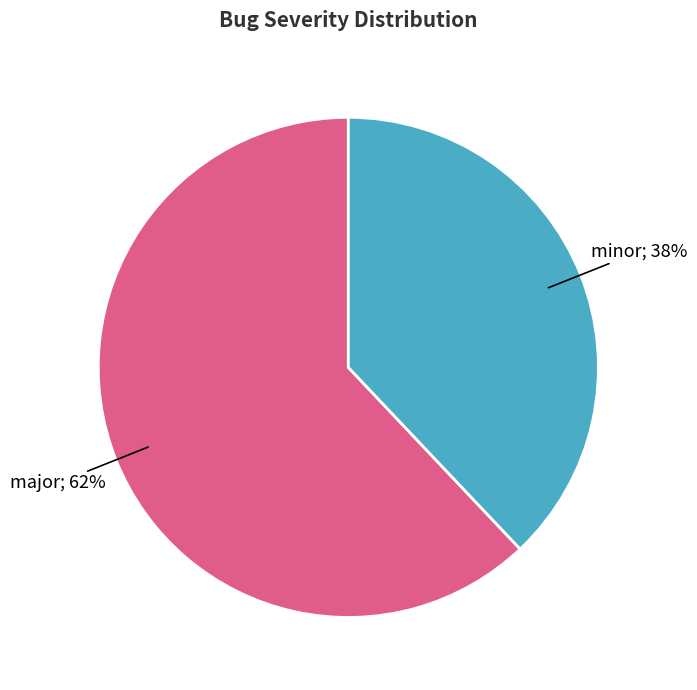

Does any single category account for the majority?

Yes